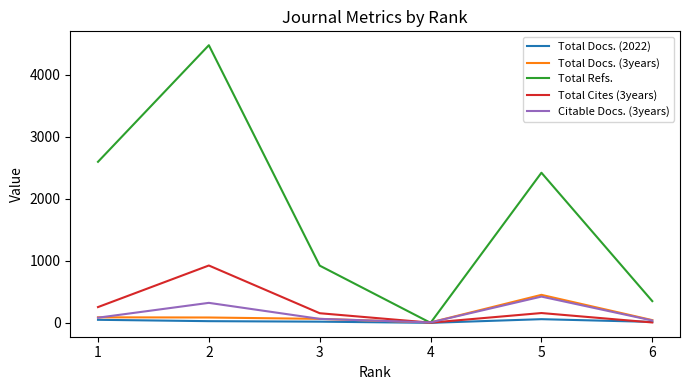

What is the greatest value displayed?

4474